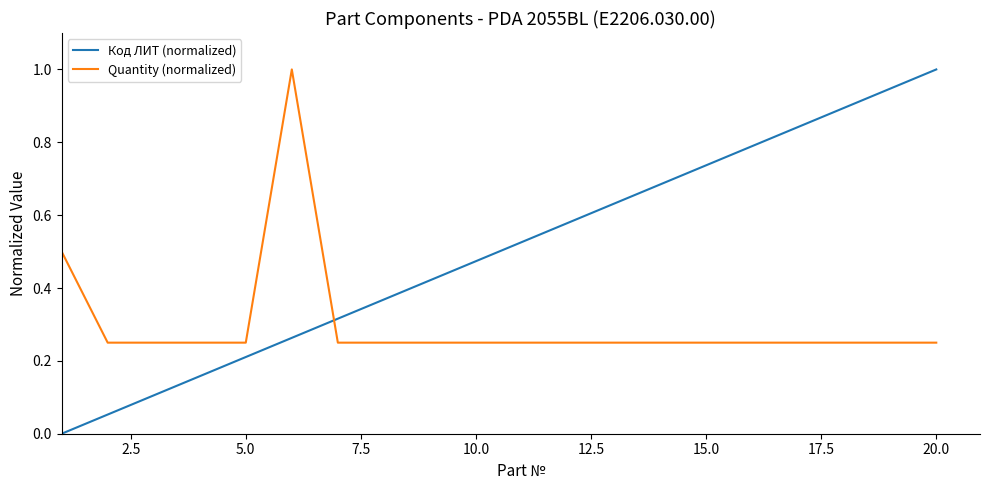

Which series has the widest spread of values?

Код ЛИТ (normalized)